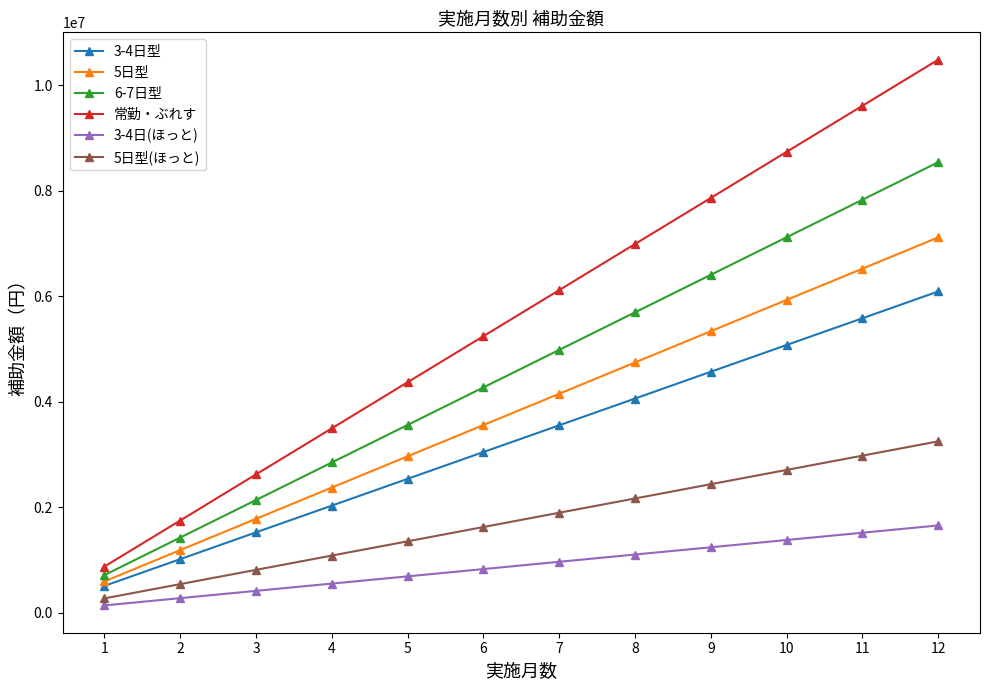

The 5日型 series shows 5334000 at 9. True or false?

True